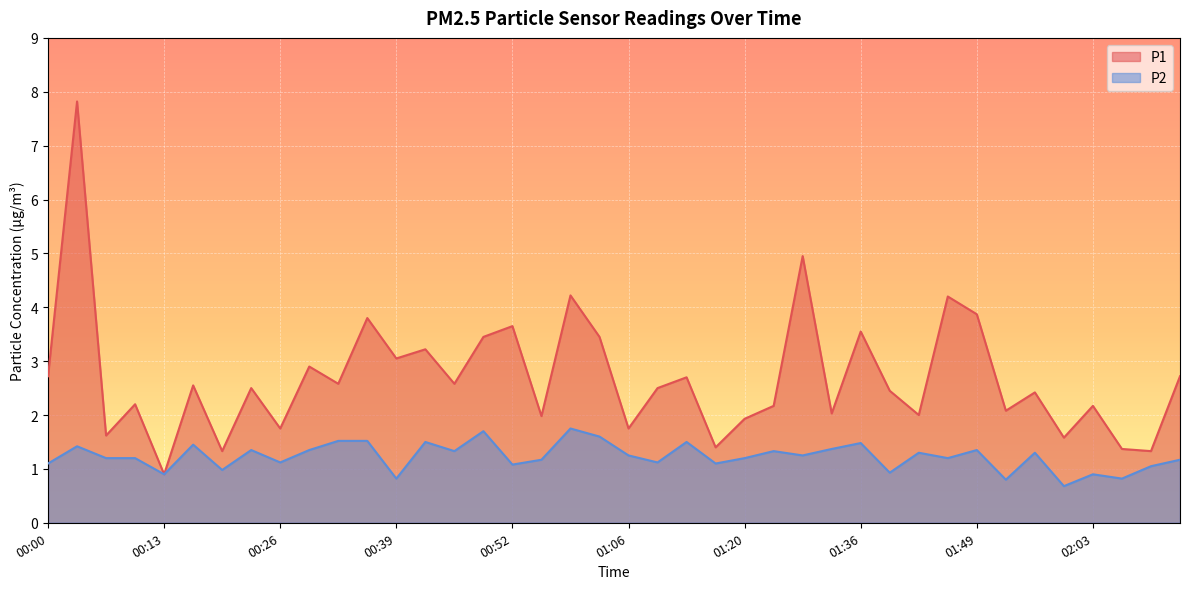

Reading right to left, list all the values displayed in this chart.

P1: 02:13=2.7	02:10=1.3	02:06=1.4	02:03=2.2	01:59=1.6	01:56=2.4	01:53=2.1	01:49=3.9	01:46=4.2	01:42=2.0	01:39=2.5	01:36=3.5	01:33=2.0	01:30=5.0	01:26=2.2	01:20=1.9	01:16=1.4	01:13=2.7	01:09=2.5	01:06=1.8	01:03=3.5	00:59=4.2	00:56=2.0	00:52=3.6	00:49=3.5	00:45=2.6	00:42=3.2	00:39=3.0	00:36=3.8	00:32=2.6	00:29=2.9	00:26=1.8	00:22=2.5	00:19=1.3	00:16=2.5	00:13=0.9	00:09=2.2	00:06=1.6	00:03=7.8	00:00=2.7
P2: 02:13=1.2	02:10=1.1	02:06=0.8	02:03=0.9	01:59=0.7	01:56=1.3	01:53=0.8	01:49=1.4	01:46=1.2	01:42=1.3	01:39=0.9	01:36=1.5	01:33=1.4	01:30=1.2	01:26=1.3	01:20=1.2	01:16=1.1	01:13=1.5	01:09=1.1	01:06=1.2	01:03=1.6	00:59=1.8	00:56=1.2	00:52=1.1	00:49=1.7	00:45=1.3	00:42=1.5	00:39=0.8	00:36=1.5	00:32=1.5	00:29=1.4	00:26=1.1	00:22=1.4	00:19=1.0	00:16=1.4	00:13=0.9	00:09=1.2	00:06=1.2	00:03=1.4	00:00=1.1